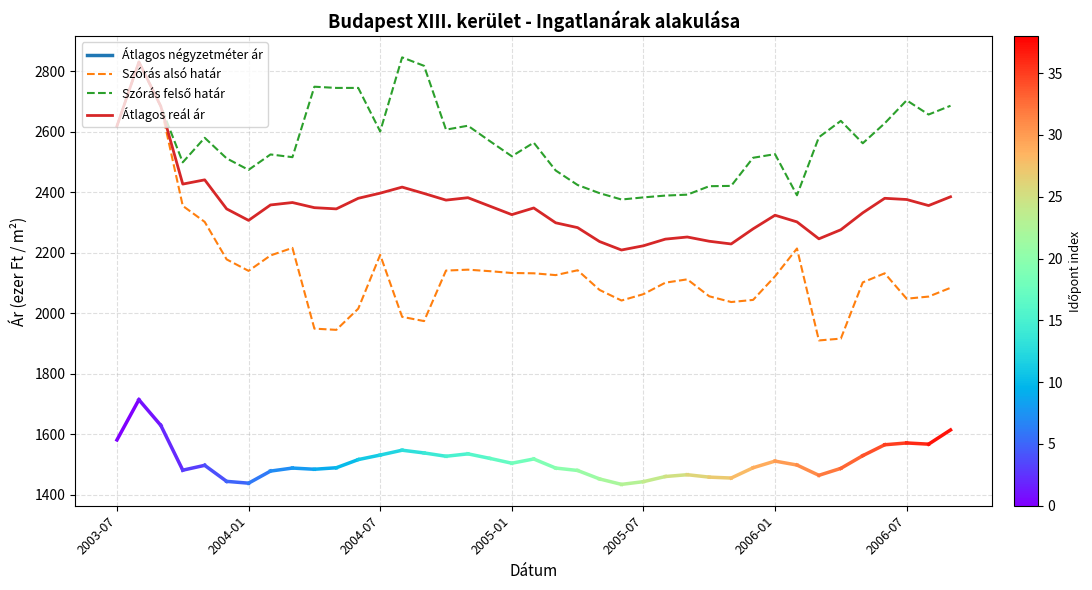

What is the smallest value displayed?

1910